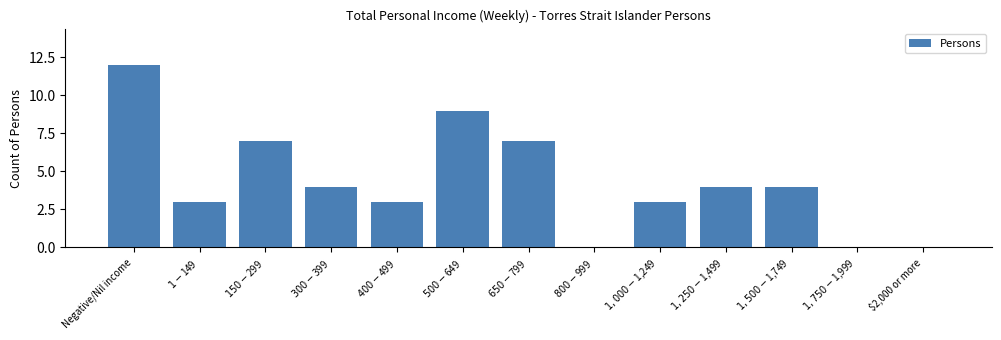

Which category has the highest value across all series?

Negative/Nil income